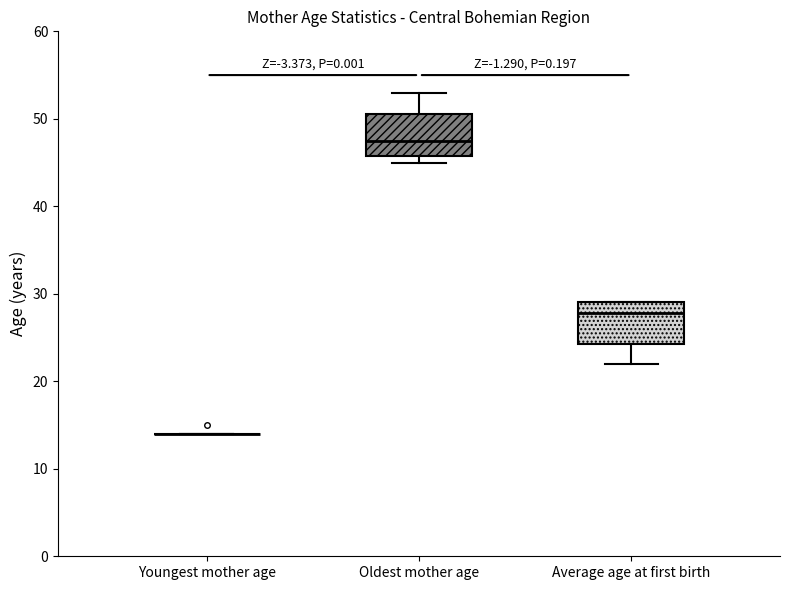

Where is the lower edge of the box for Oldest mother age on the y-axis? The values are not printed on the chart, so give them approximately, as read against the axis.

46